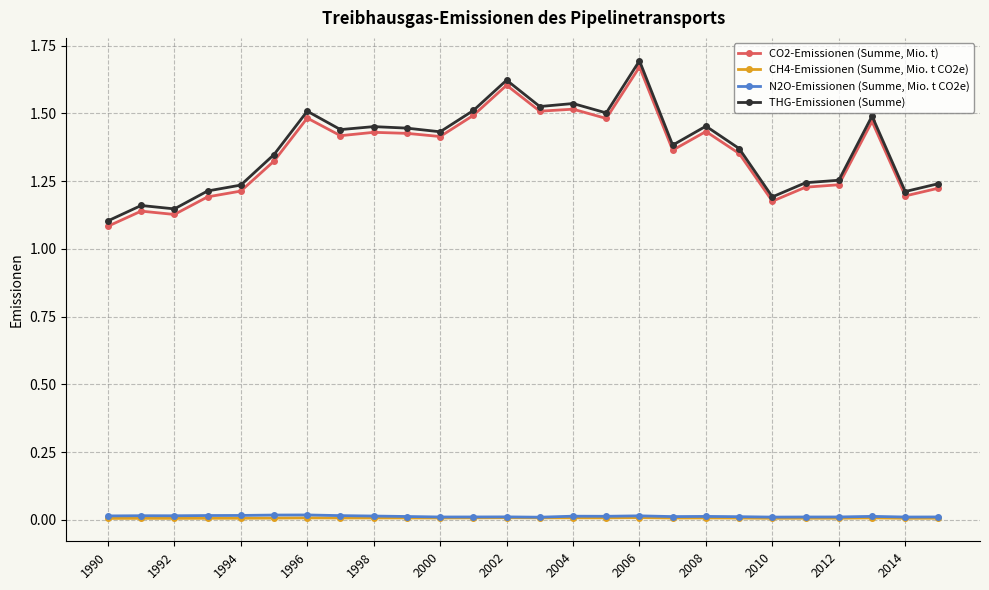

Which series has the largest total across all categories?

THG-Emissionen (Summe)